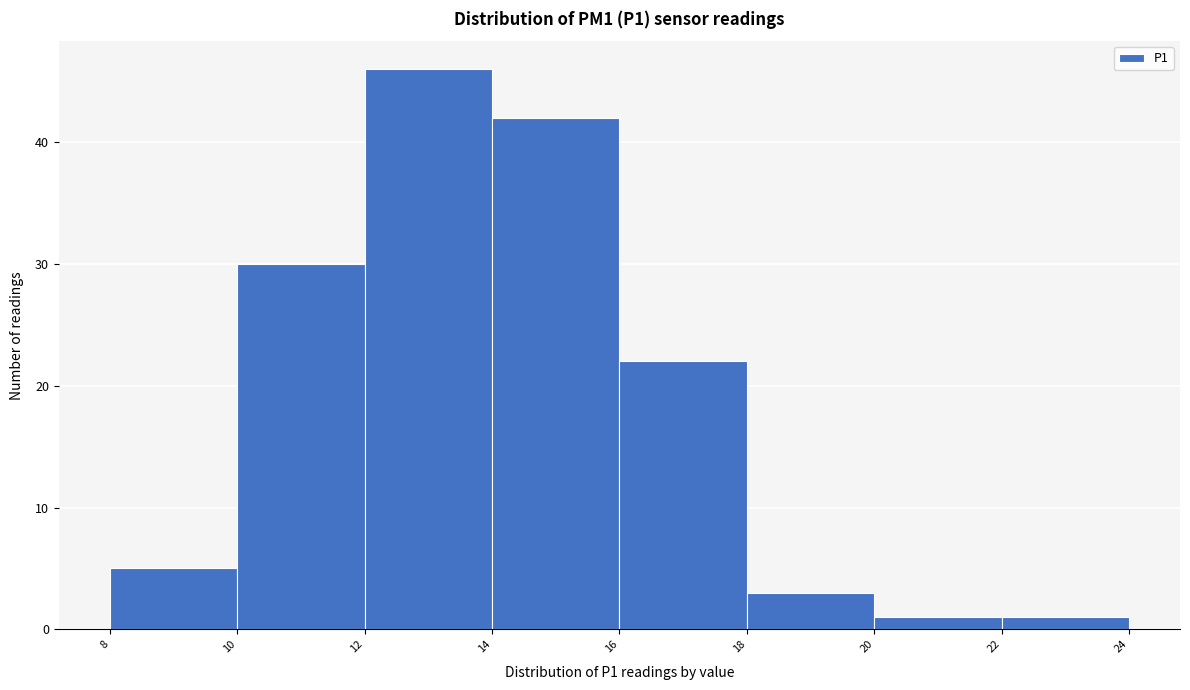

How tall is the bar that spans 14 to 16 on the x-axis? The values are not printed on the chart, so give them approximately, as read against the axis.

42